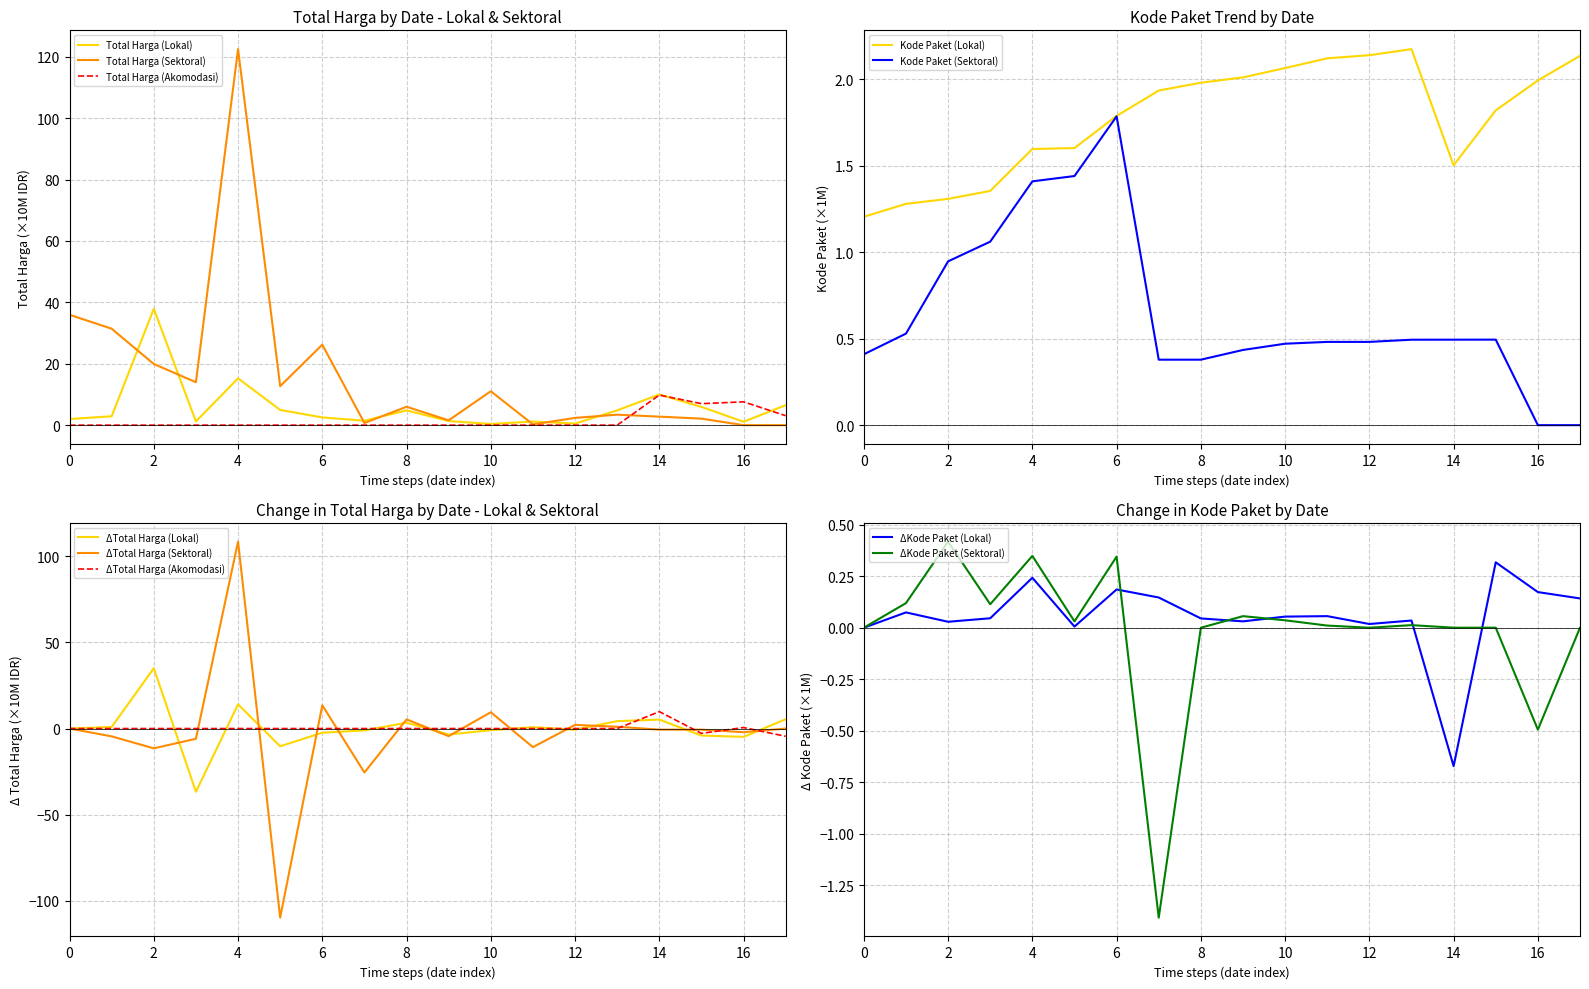

What is the value of the Total Harga (Lokal) point at the 18th from the left?

6.5